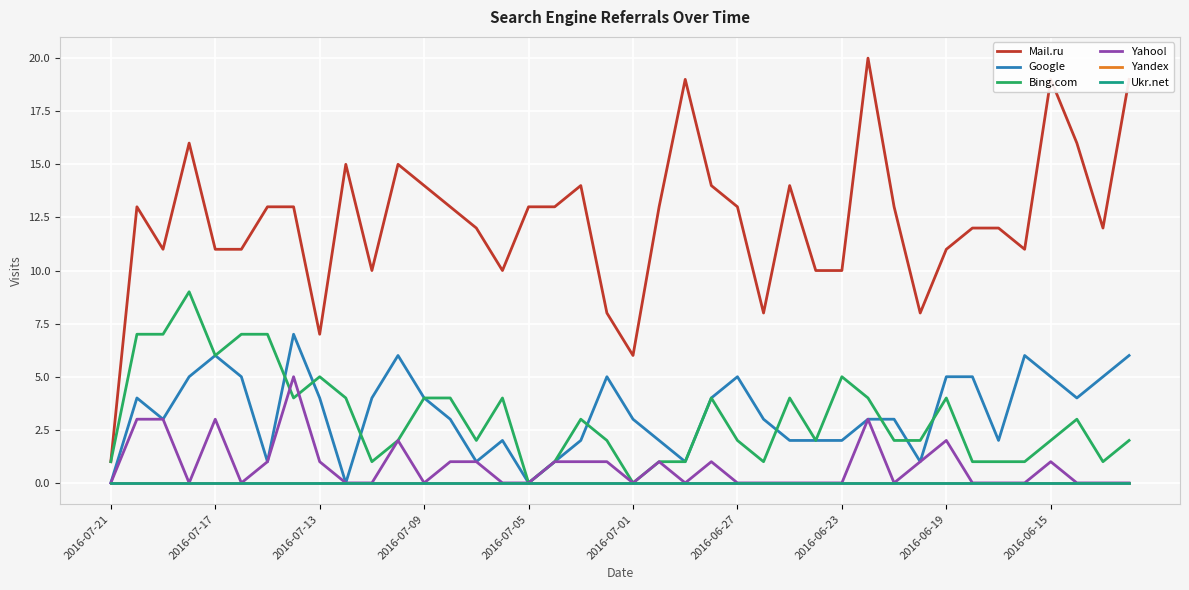

Is this an area chart (filled region under the line)?

No